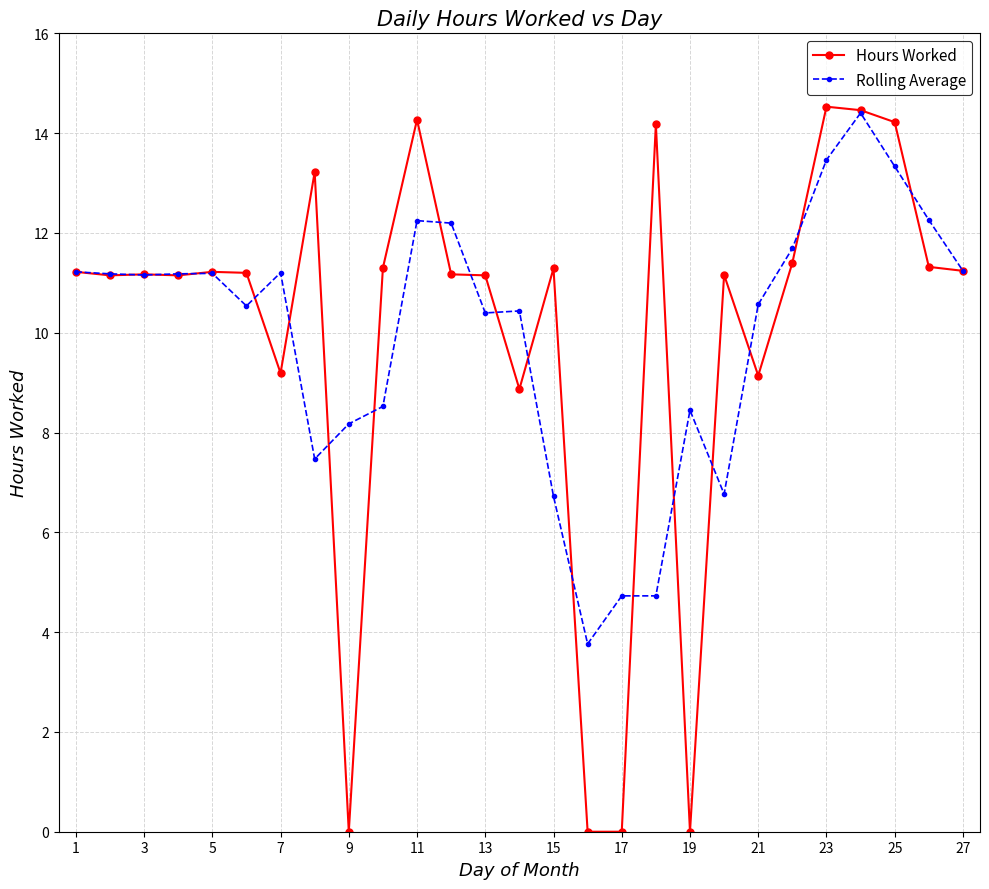

At how many categories does at least one series exceed 8?

25